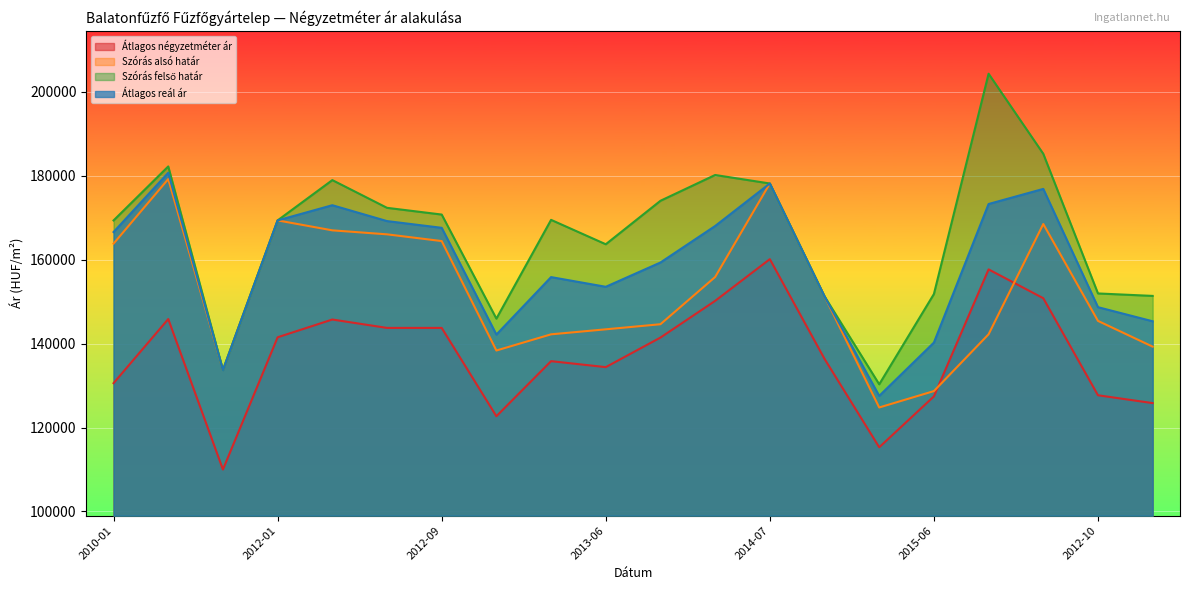

Read the Szórás felső határ value at 2015-03, to the nearest 50.

130300